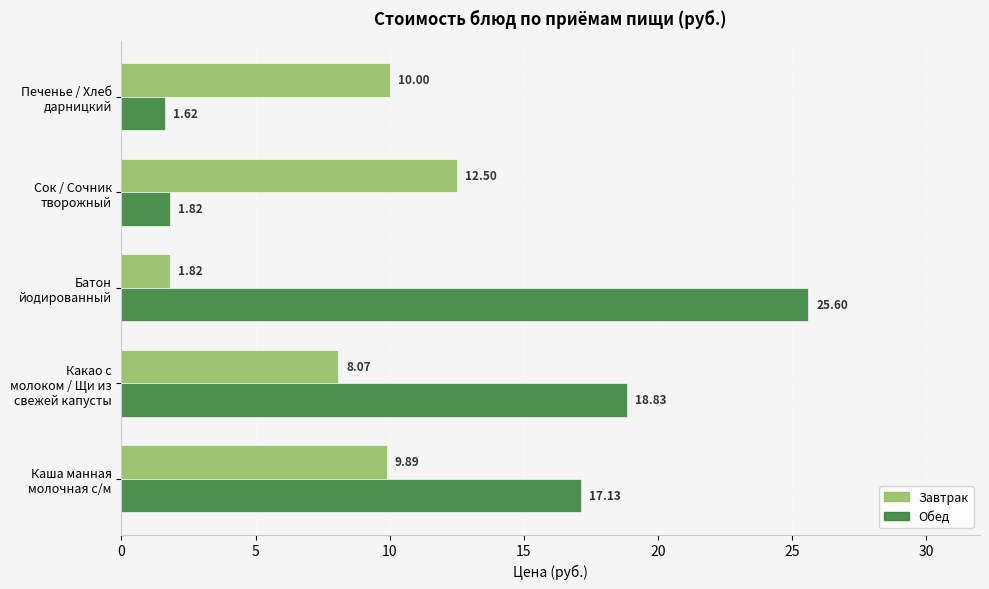

What is the difference between the maximum and second lowest values in the Обед series?

23.8